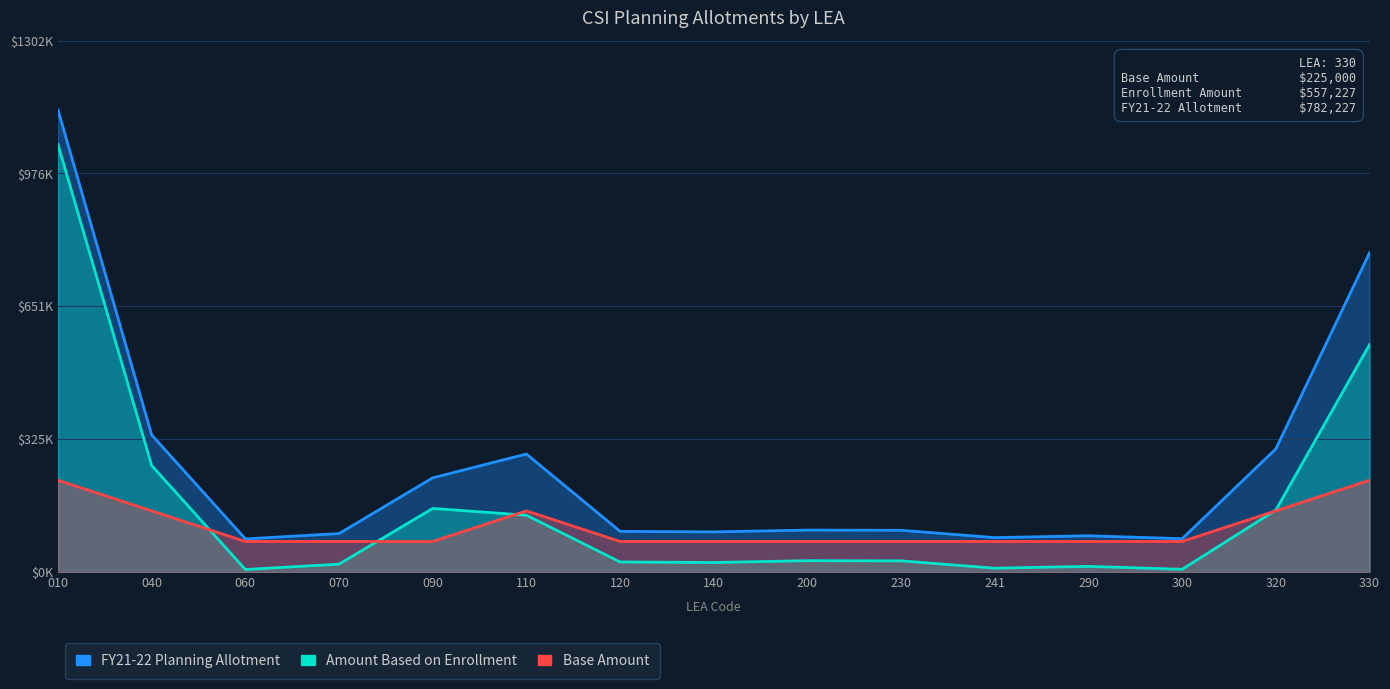

List the labels in order of Base Amount value, smallest first.

060, 070, 090, 120, 140, 200, 230, 241, 290, 300, 040, 110, 320, 010, 330